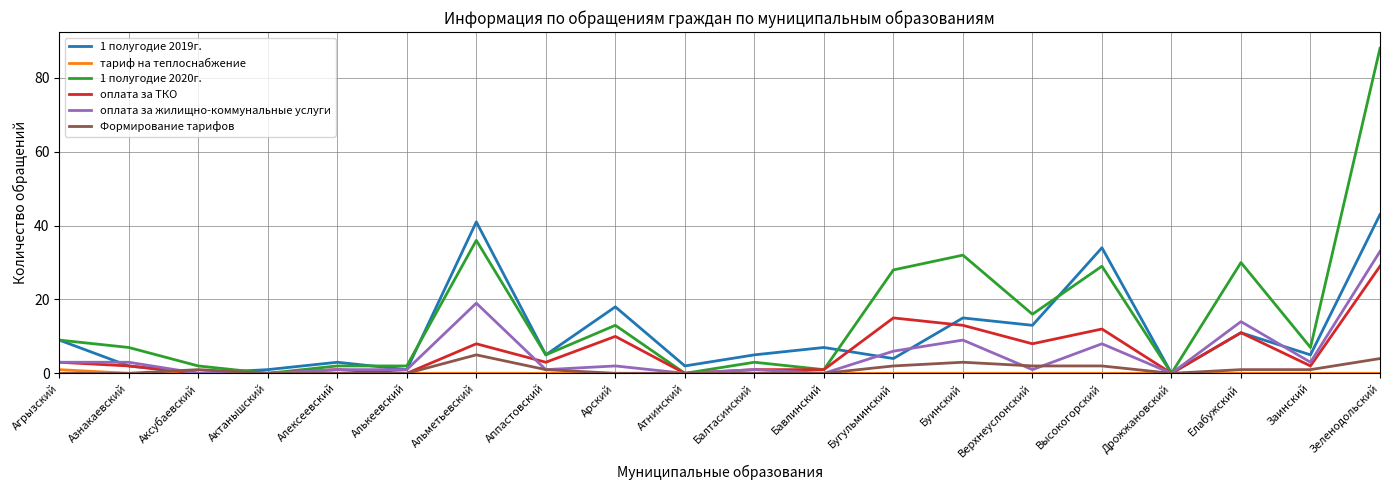

Where is the first local maximum for оплата за ТКО?

Алексеевский